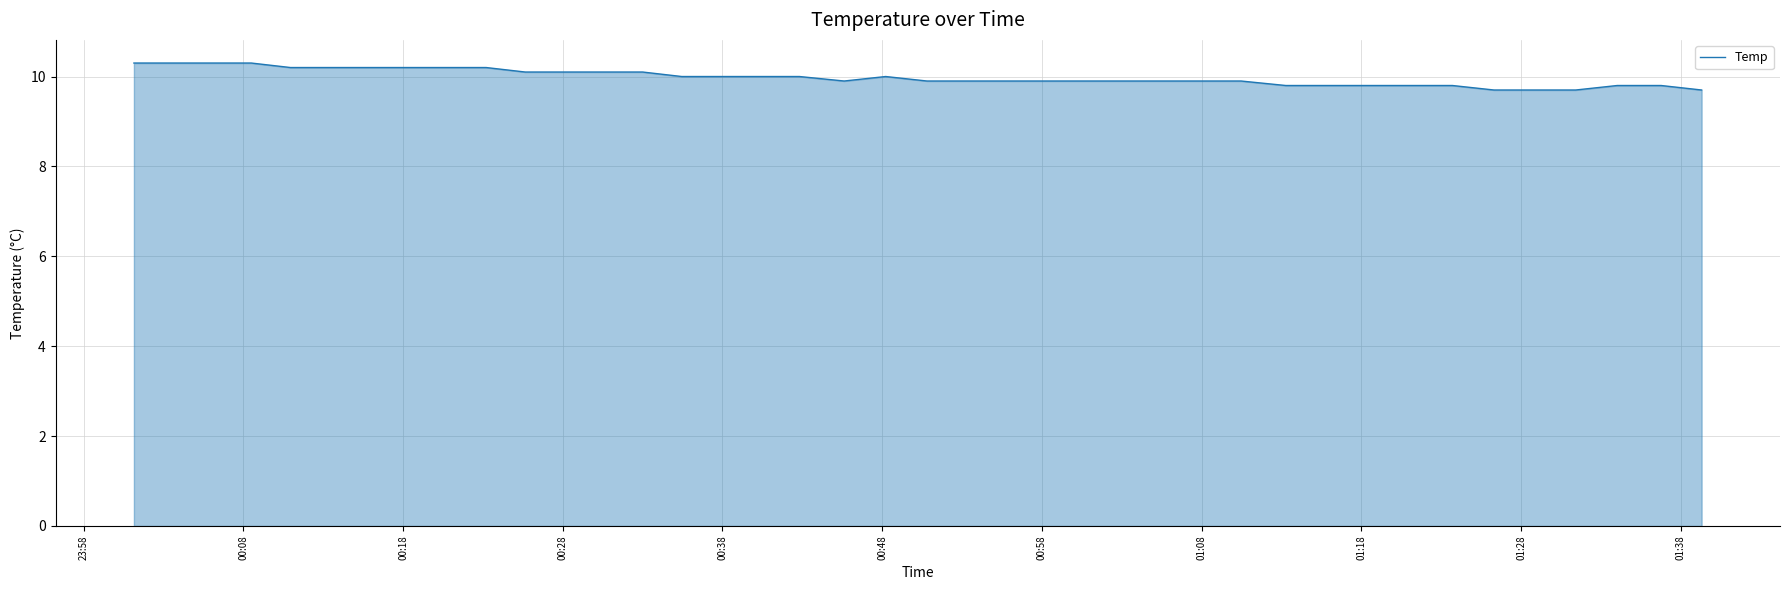

What is the smallest value displayed?

9.7